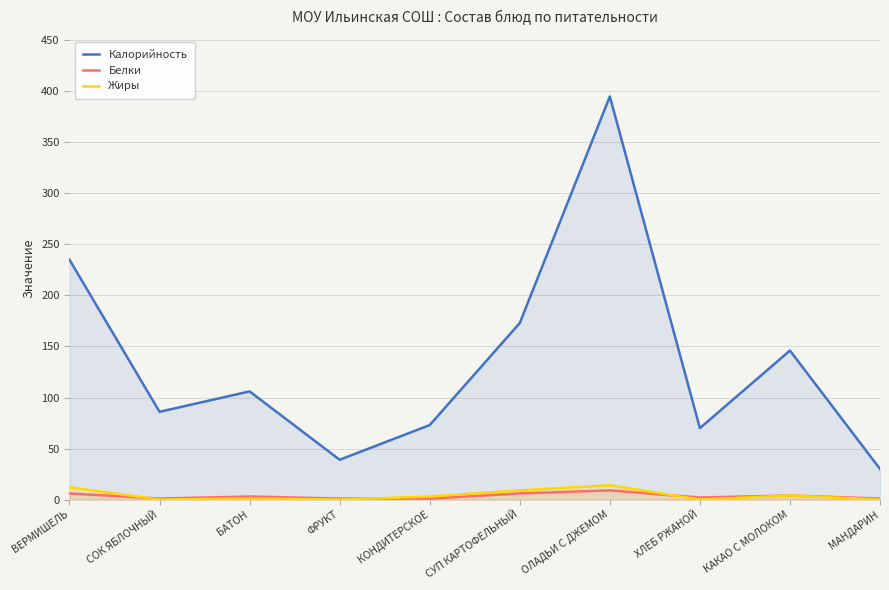

Is the value of Жиры at МАНДАРИН greater than the value of Белки at СУП КАРТОФЕЛЬНЫЙ?

No